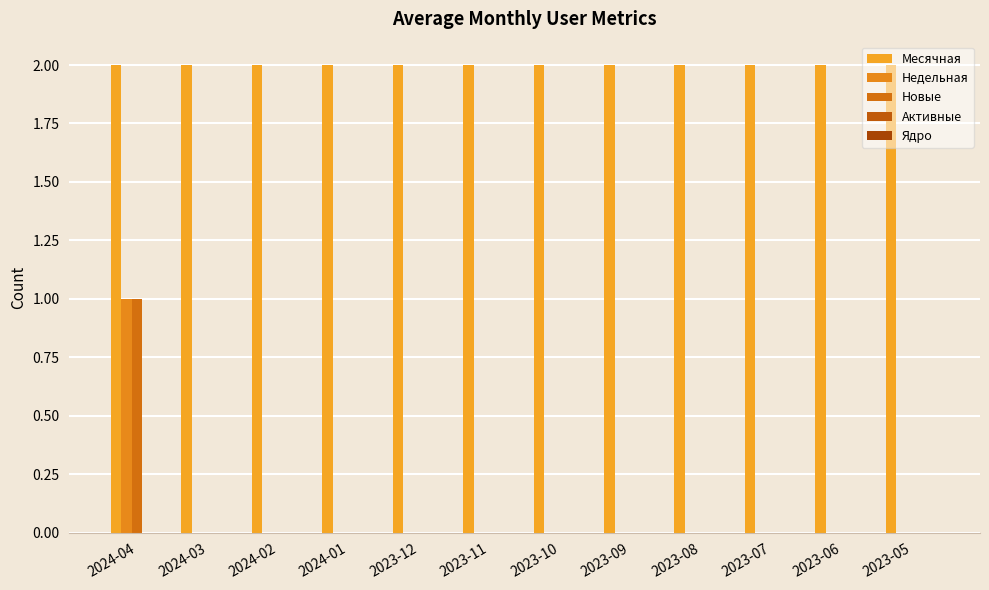

How many groups of bars are there?

12